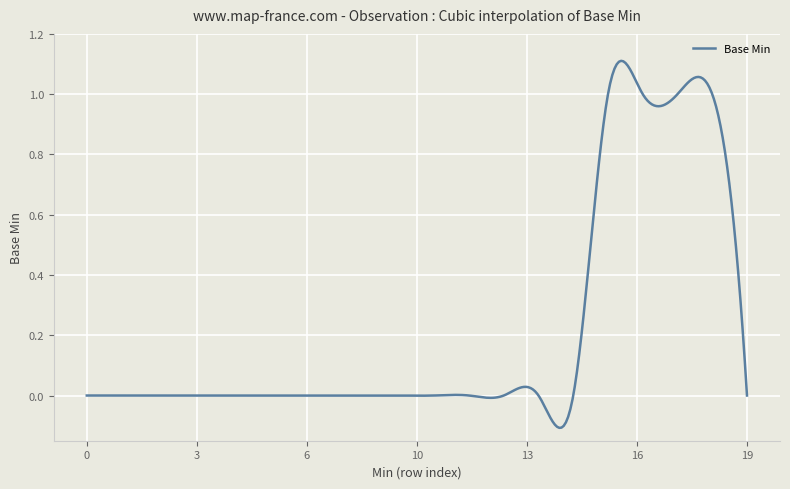

What is the difference between the maximum and minimum values?

1.2